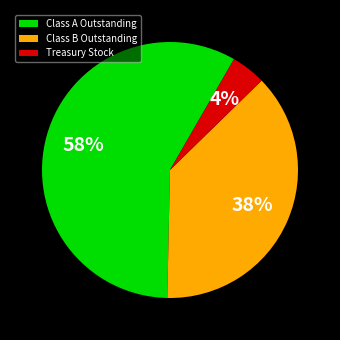

Rank the categories by value from lowest to highest.

Treasury Stock, Class B Outstanding, Class A Outstanding